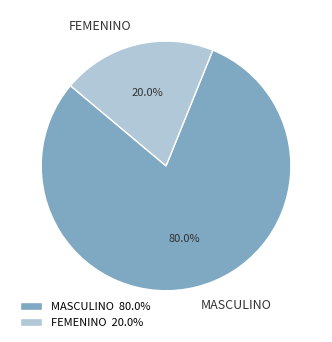

How many segments does this pie chart have?

2